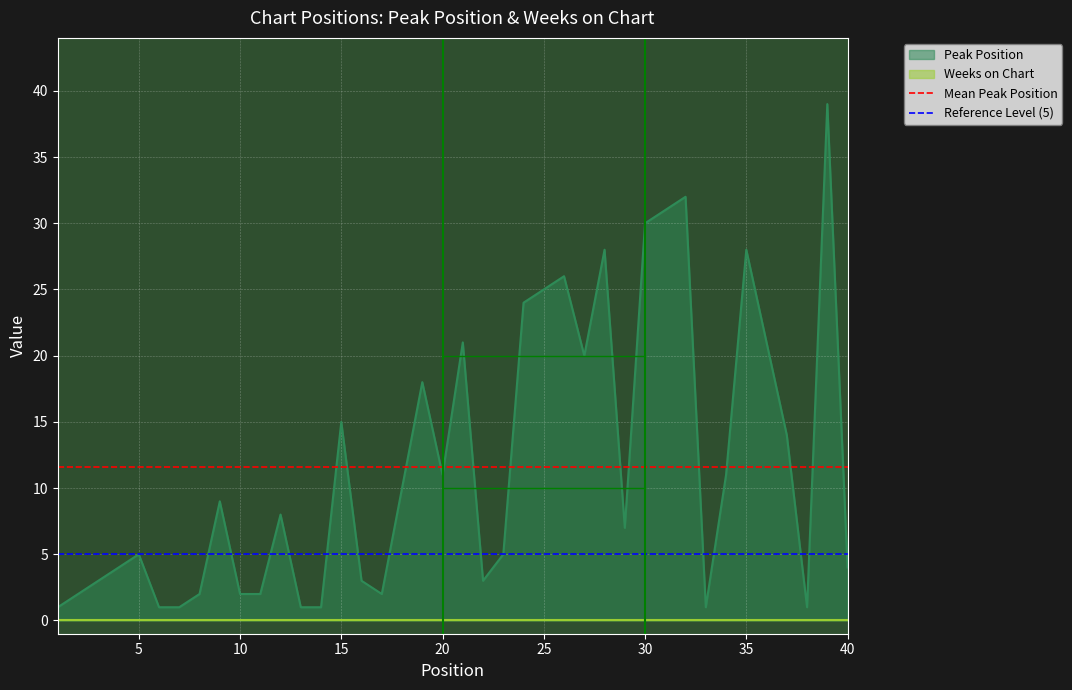

Which series has the largest total across all categories?

Mean Peak Position